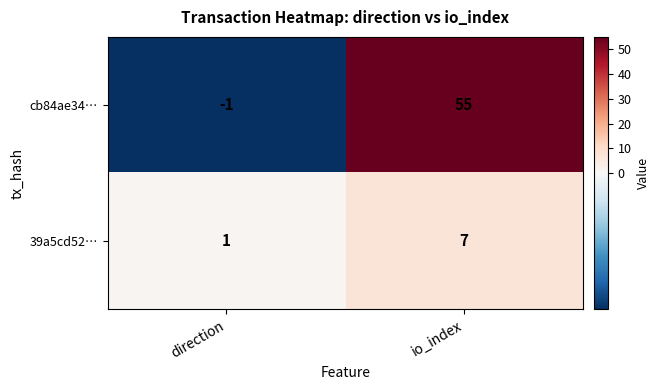

At which label is cb84ae34… closest to 27?

direction